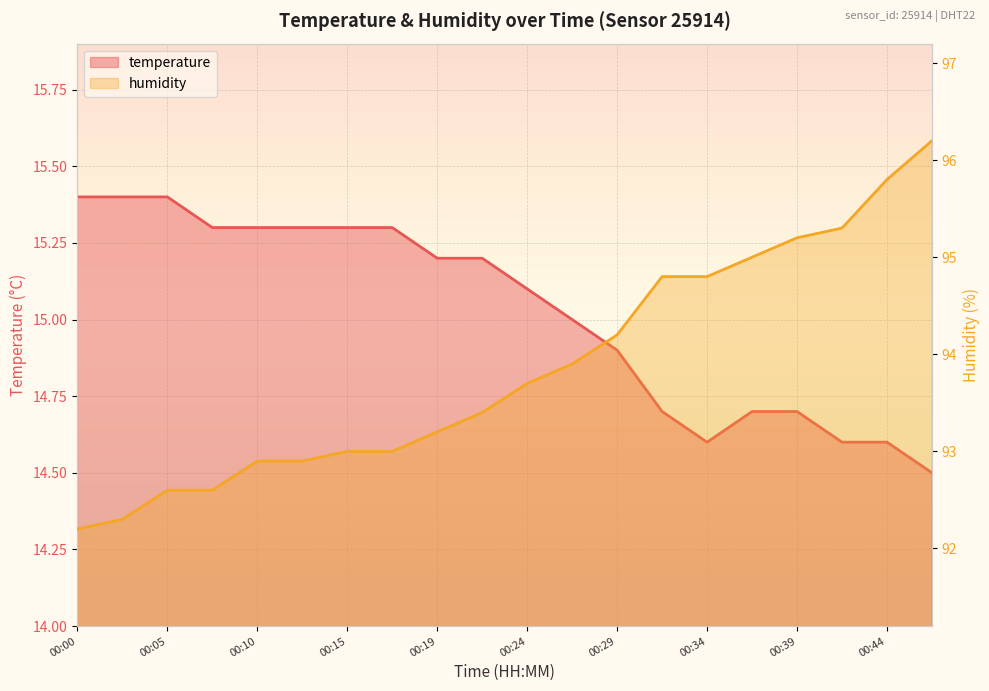

What is the spread (max minus min) of values at 00:32?

80.1